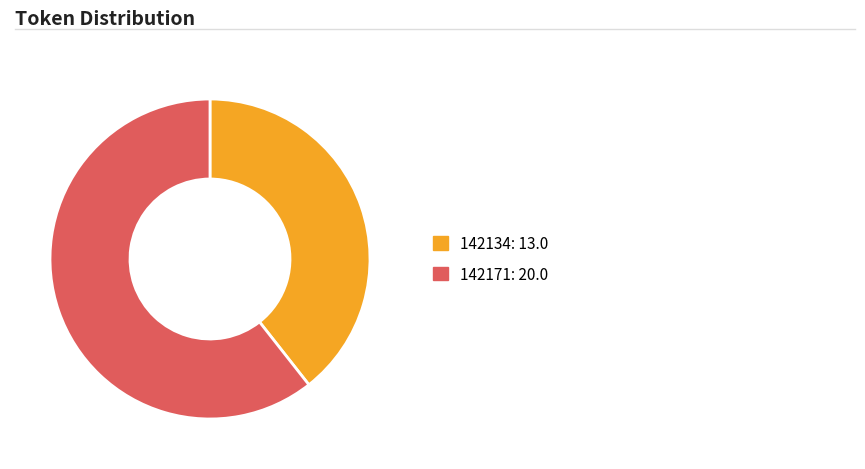

How many segments does this pie chart have?

2